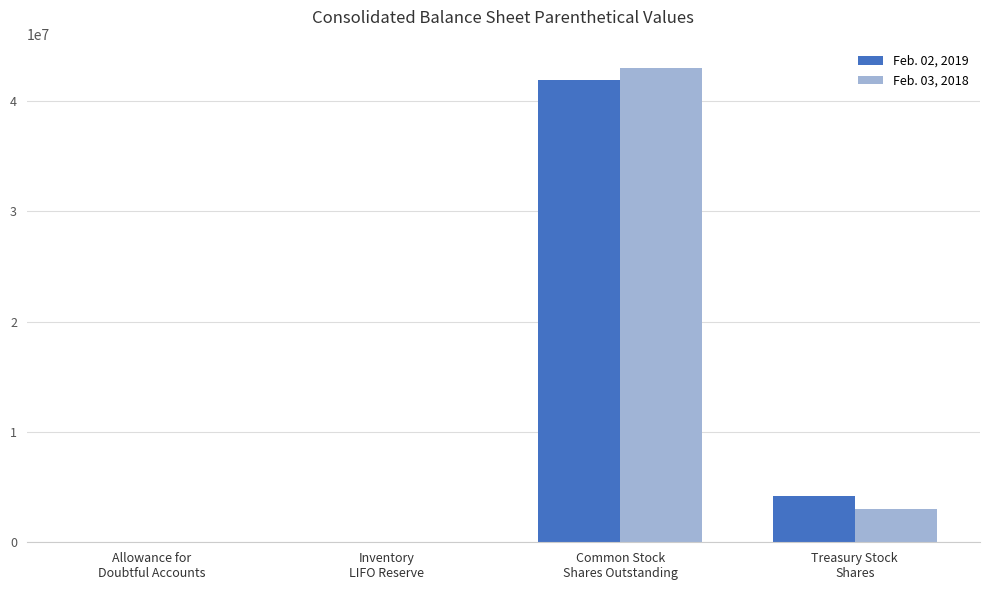

What are all the series names shown in the legend?

Feb. 02, 2019, Feb. 03, 2018